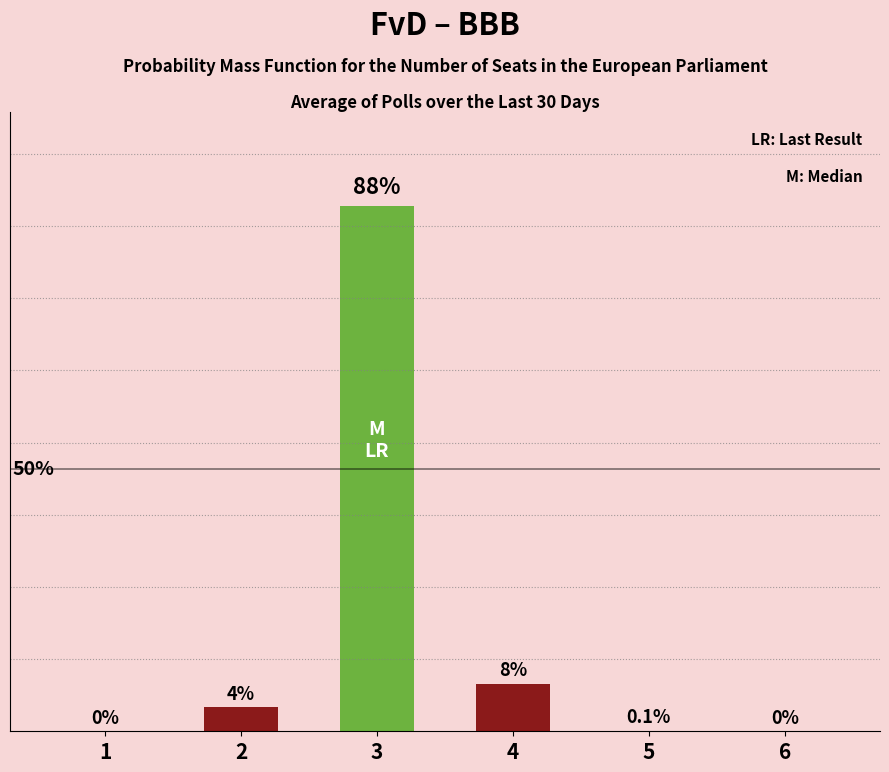

The value at 5 is 0.1. True or false?

True